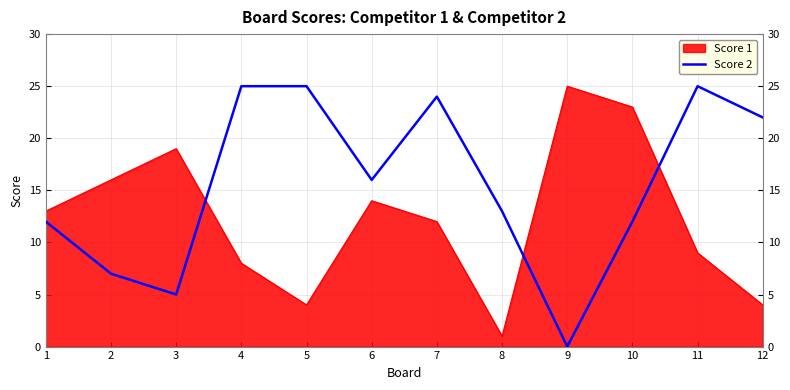

At which label does Score 2 reach its minimum?

9